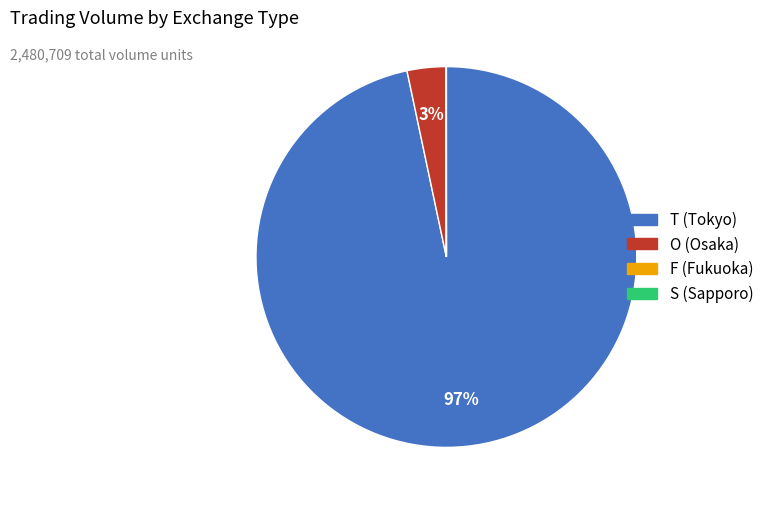

To the nearest percent, what percentage of the pie is T (Tokyo)?

97%